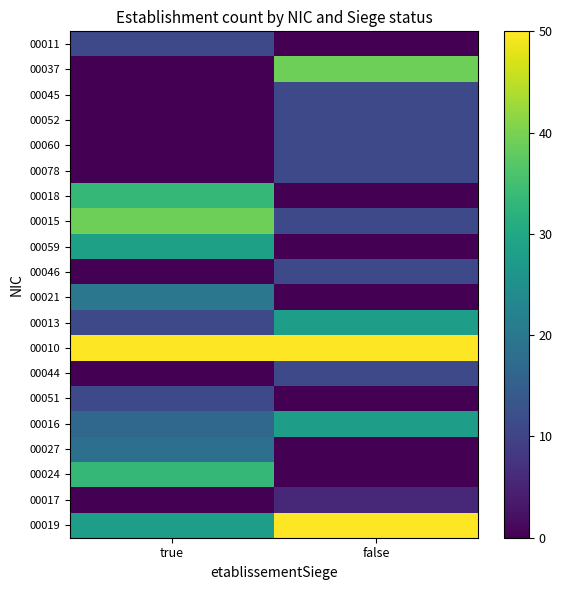

Which series has the largest total across all categories?

00010